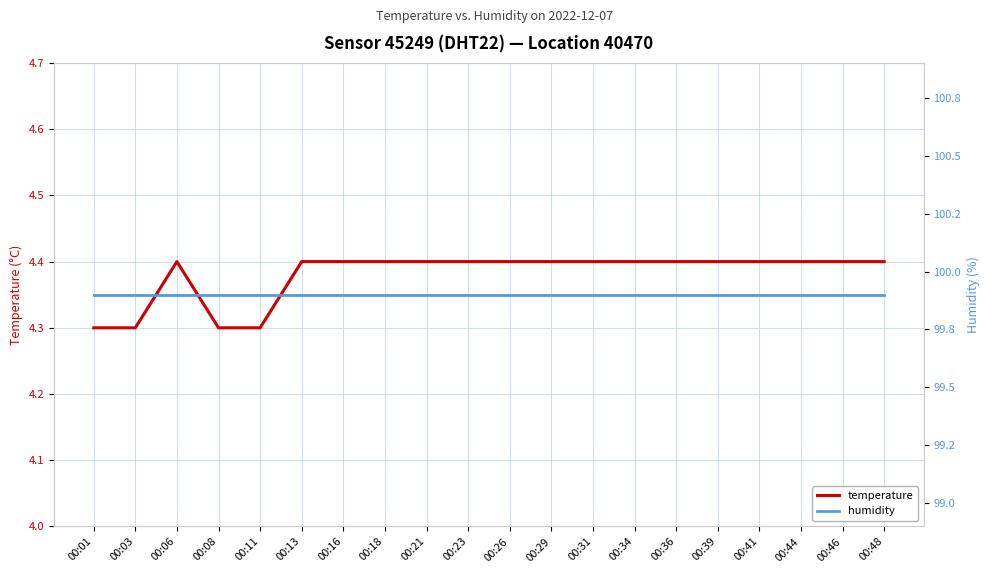

At which label is humidity closest to 99?

00:01